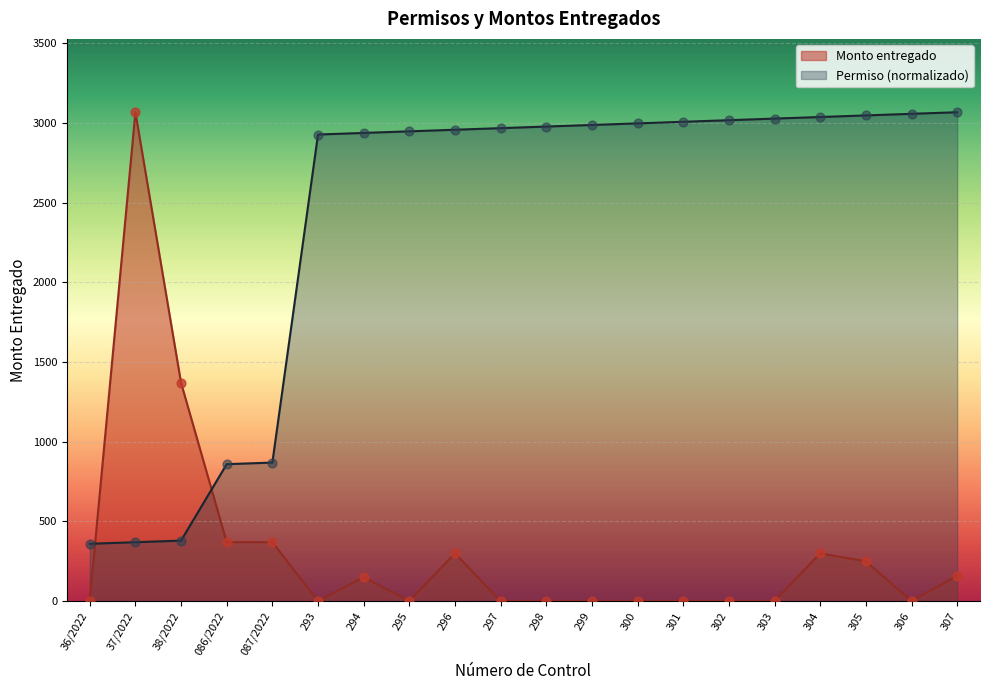

Which series reaches the minimum Y coordinate?

Monto entregado